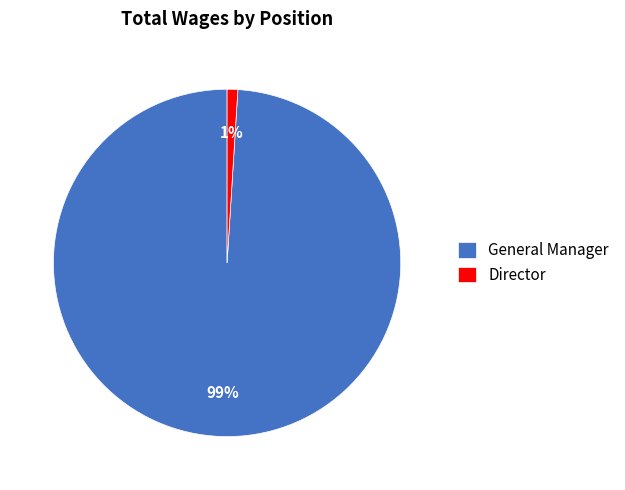

True or false: General Manager accounts for 89% of the total.

False